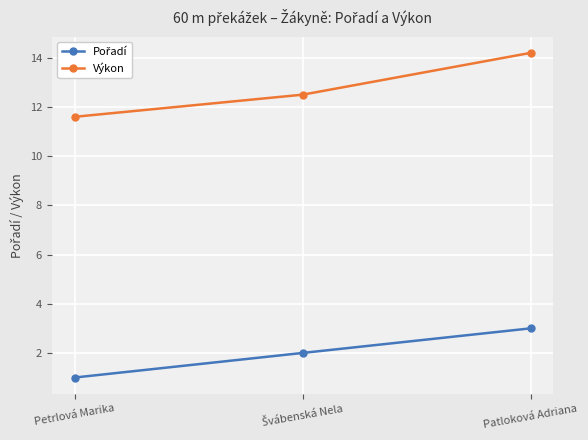

What is the spread (max minus min) of values at Petrlová Marika?

10.6